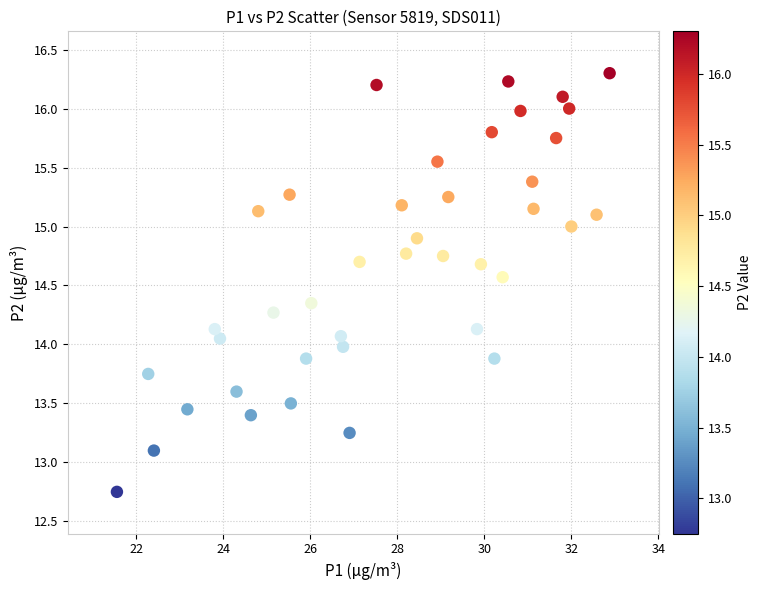

What is the range of X values (max minus min)?

11.3